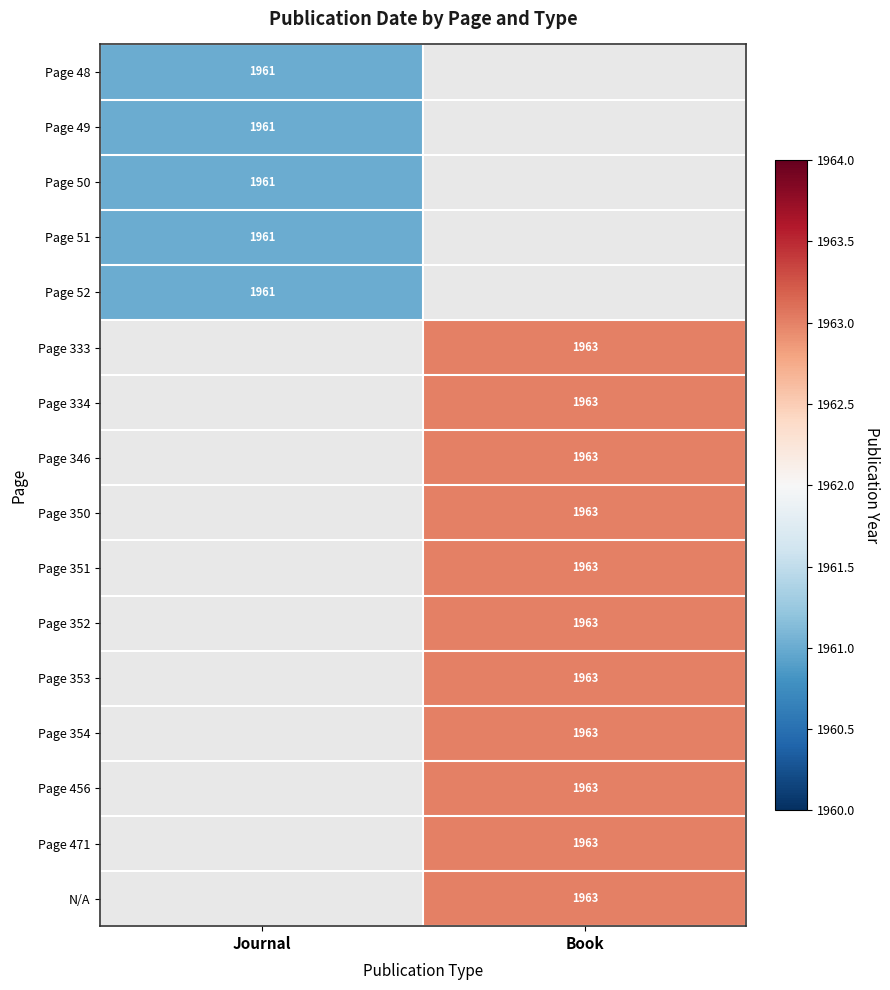

The Page 456 series shows 3174 at Book. True or false?

False